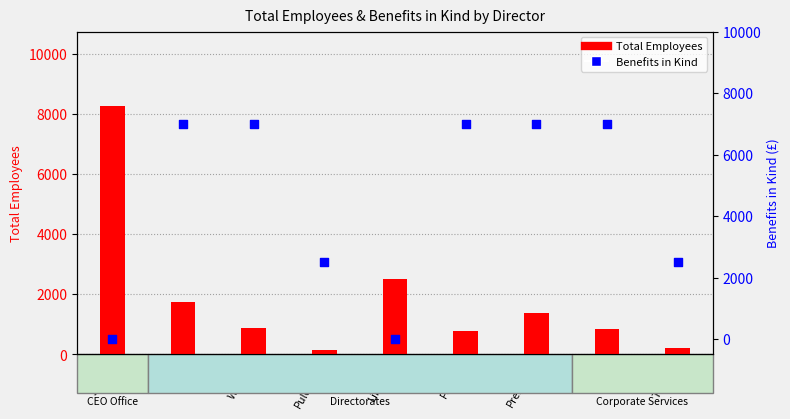

At how many categories does at least one series exceed 183?

9